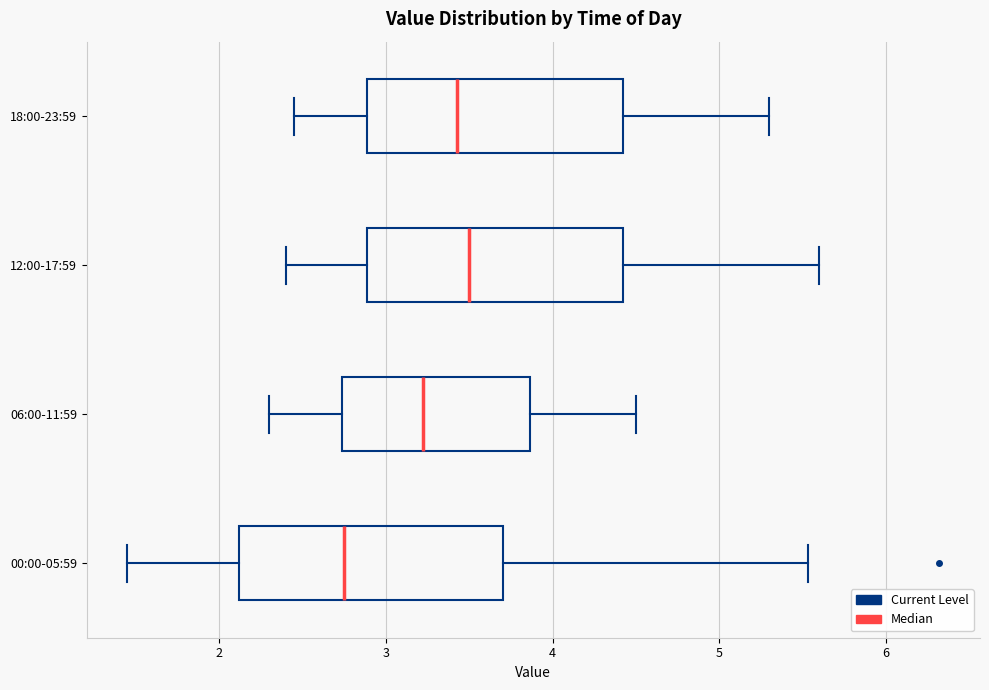

Reading bottom to top, read every box against the x-axis: the position of its median line, the range the box covers, and the ends of its whiskers. The values are not printed on the chart, so give them approximately, as read against the axis.

00:00-05:59: median 2.8, box 2.1 to 3.7, whiskers 1.5 to 5.5
06:00-11:59: median 3.2, box 2.7 to 3.9, whiskers 2.3 to 4.5
12:00-17:59: median 3.5, box 2.9 to 4.4, whiskers 2.4 to 5.6
18:00-23:59: median 3.4, box 2.9 to 4.4, whiskers 2.5 to 5.3